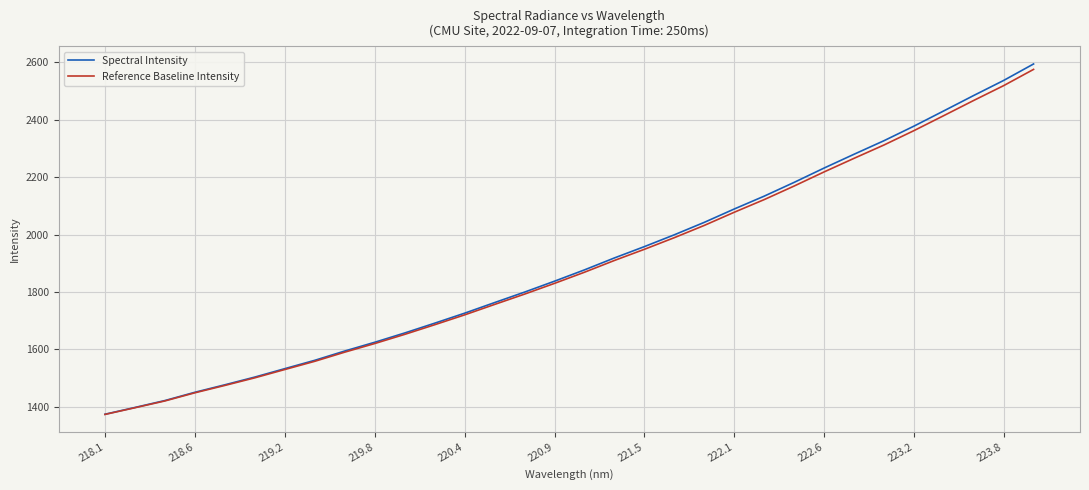

Which series has the largest range (max minus min)?

Spectral Intensity